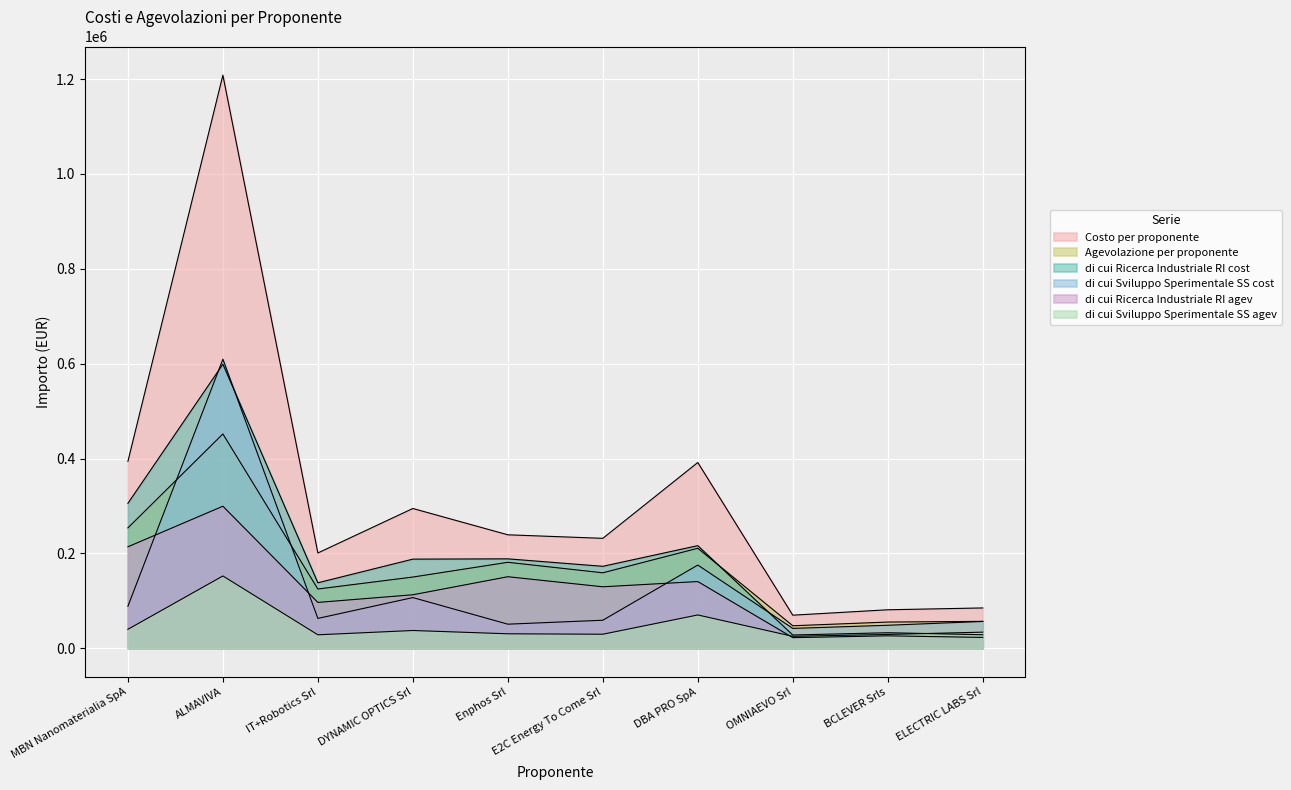

How many data points in di cui Ricerca Industriale RI agev are above 129530?

5